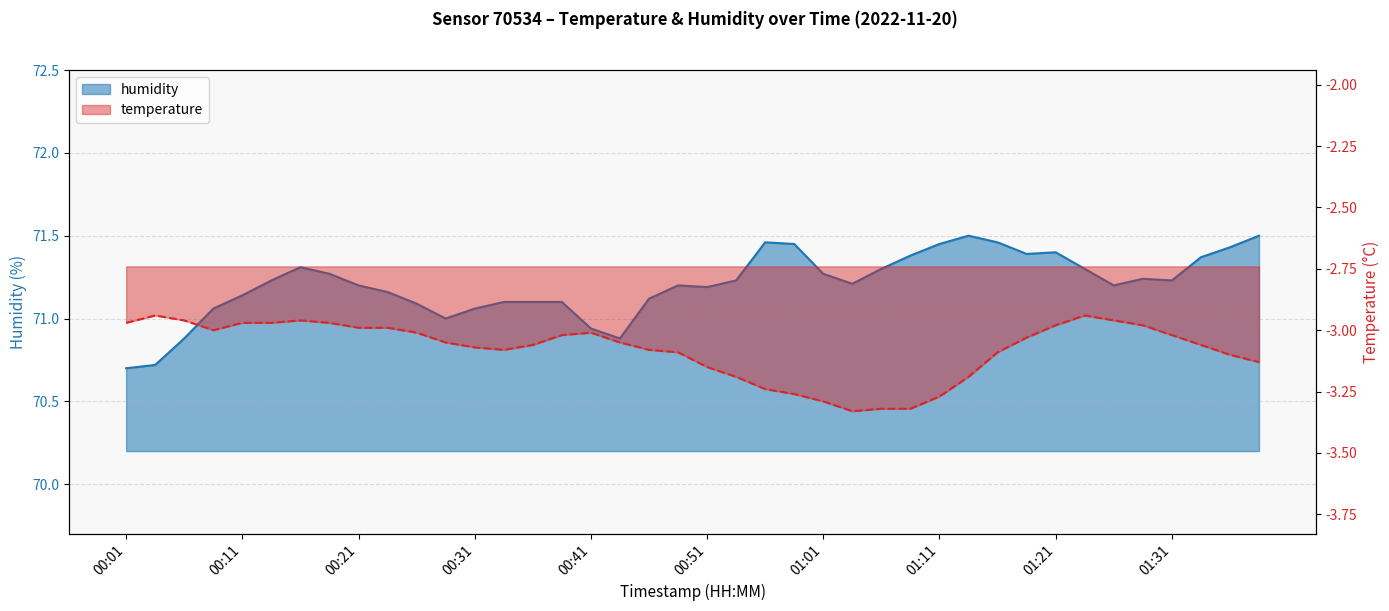

The humidity series shows 71.5 at 01:39. True or false?

True